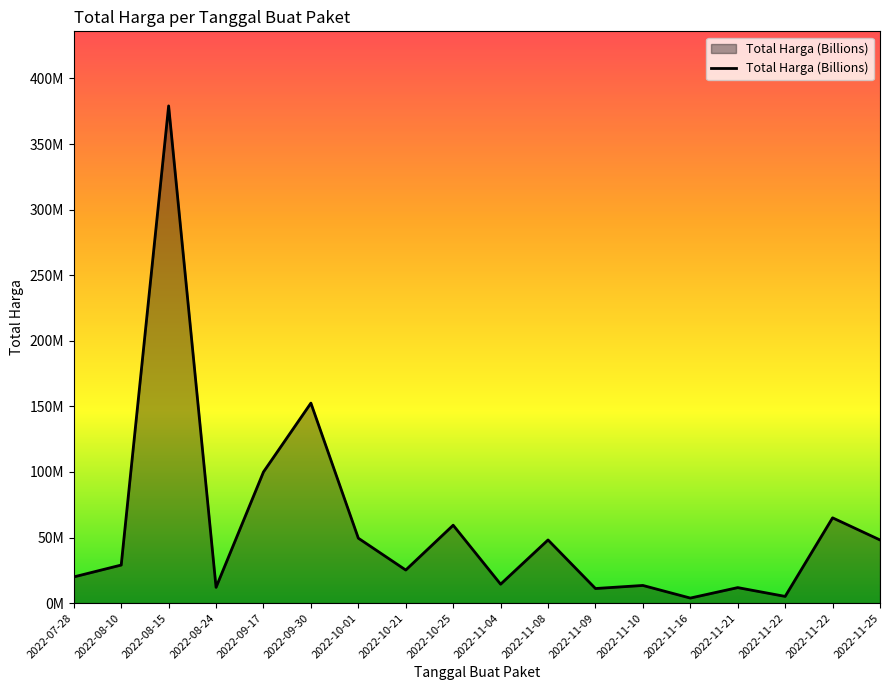

List the labels in order of value, largest first.

2022-08-15, 2022-09-30, 2022-09-17, 2022-11-22, 2022-10-25, 2022-10-01, 2022-11-08, 2022-11-25, 2022-08-10, 2022-10-21, 2022-07-28, 2022-11-04, 2022-11-10, 2022-08-24, 2022-11-21, 2022-11-09, 2022-11-22, 2022-11-16